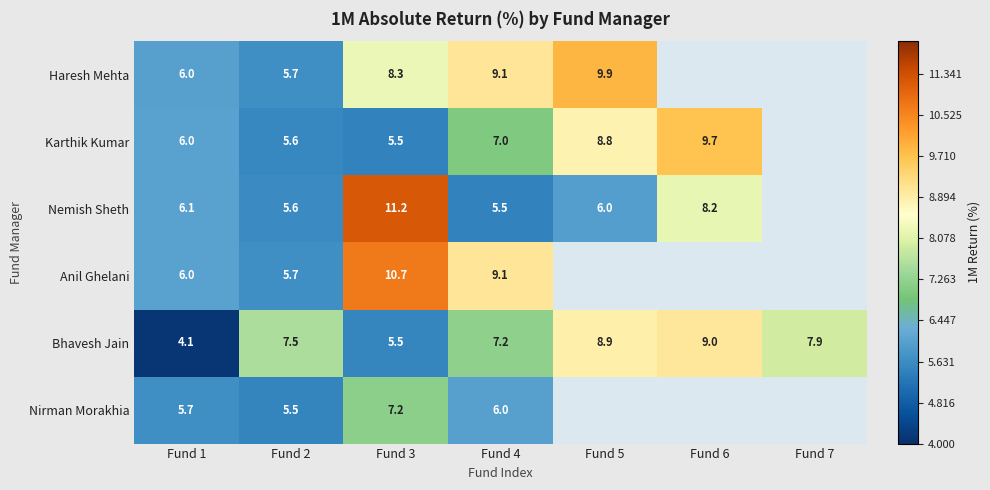

At which category does the chart reach its minimum across all series?

Fund 1